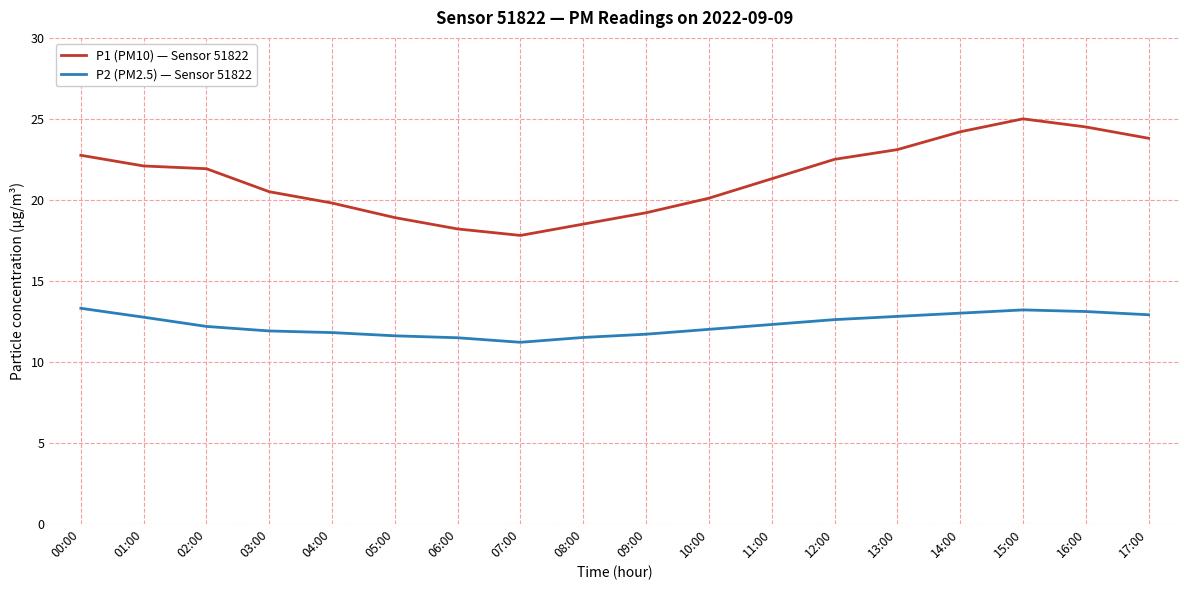

At 05:00, list the series in order from smallest to largest.

P2 (PM2.5) — Sensor 51822, P1 (PM10) — Sensor 51822